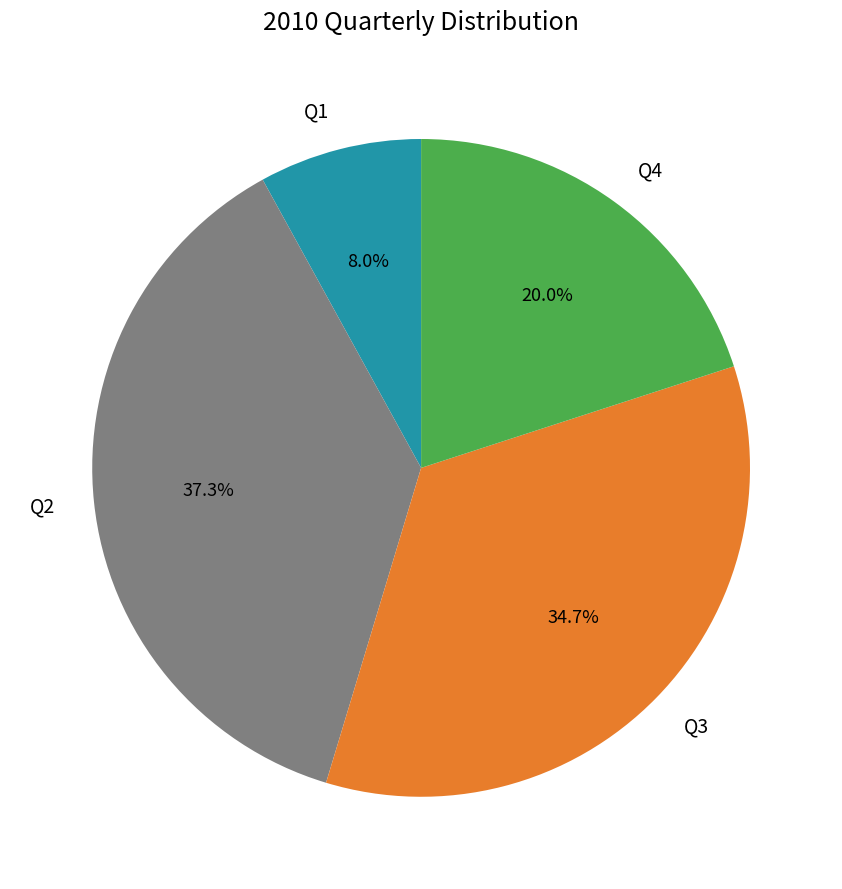

To the nearest percent, what percentage of the pie is Q2?

37%